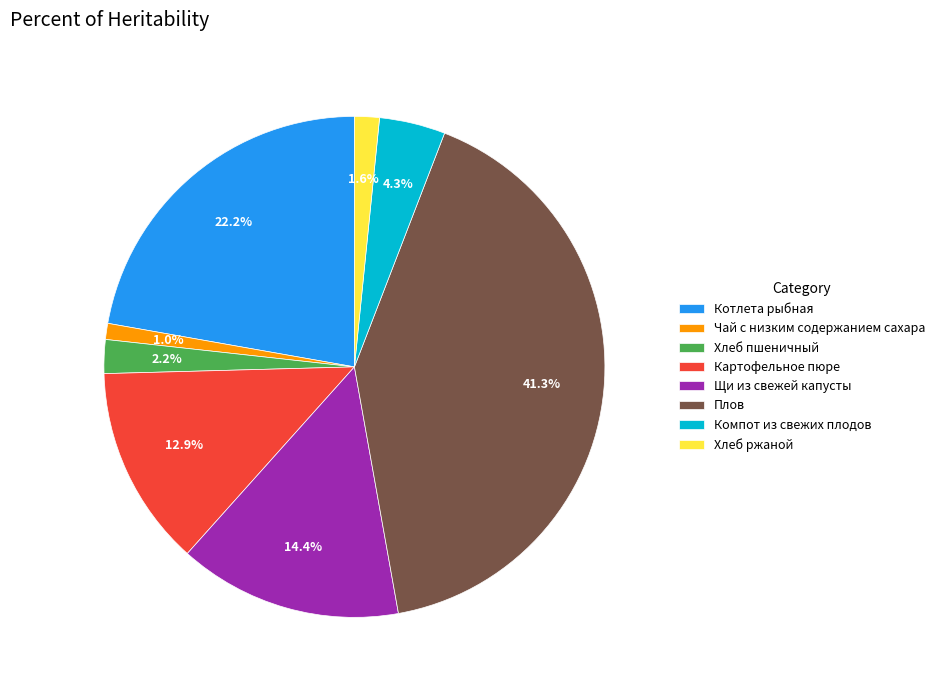

Does Хлеб пшеничный represent more than half of the total?

No